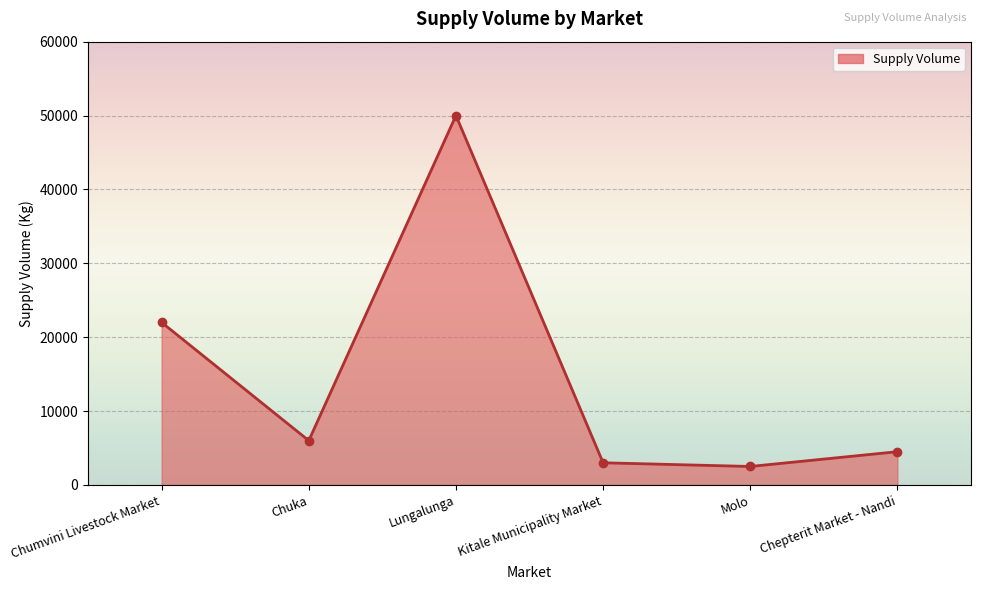

The chart shows a value of 30288 at Chumvini Livestock Market. True or false?

False